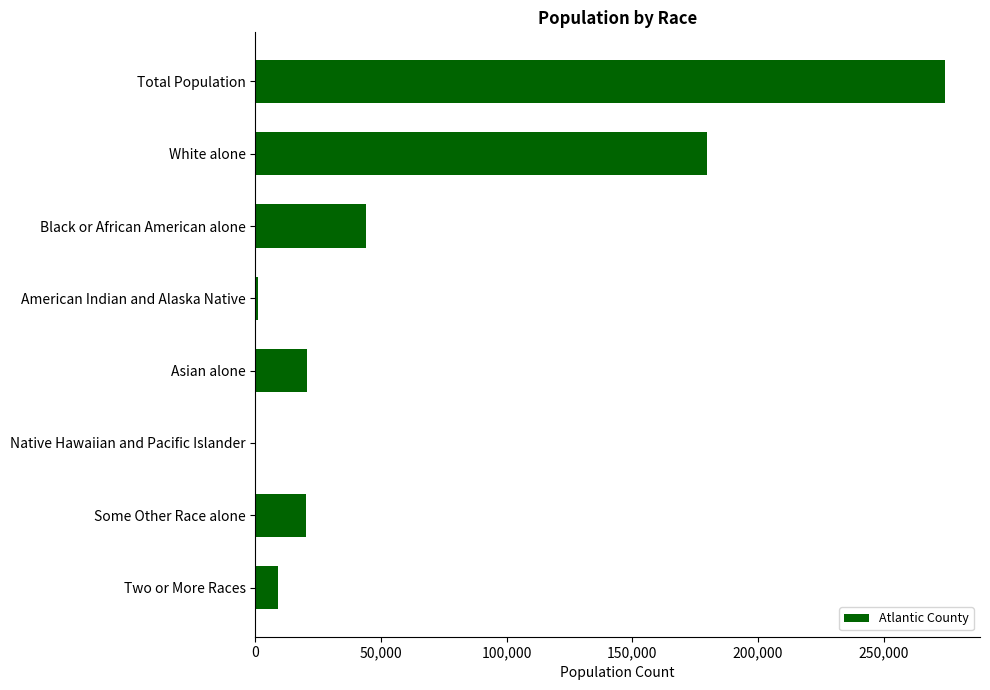

What is the sum of all values?

549098